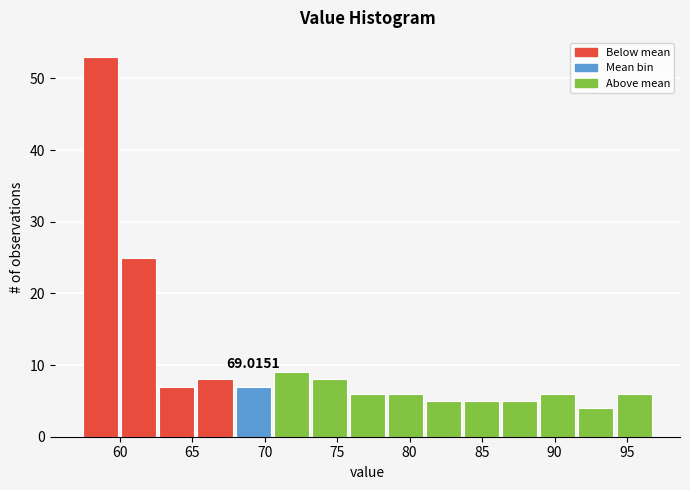

Which range on the x-axis has the tallest bar?

57.5 to 60.0